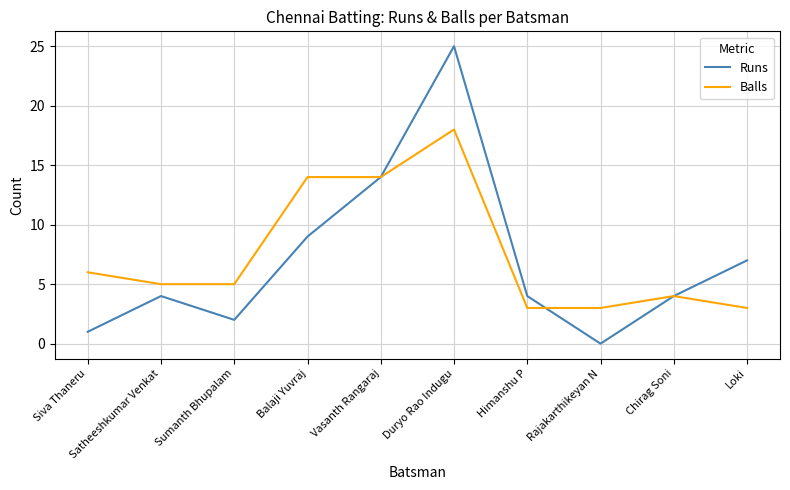

Does the chart have visible grid lines?

Yes